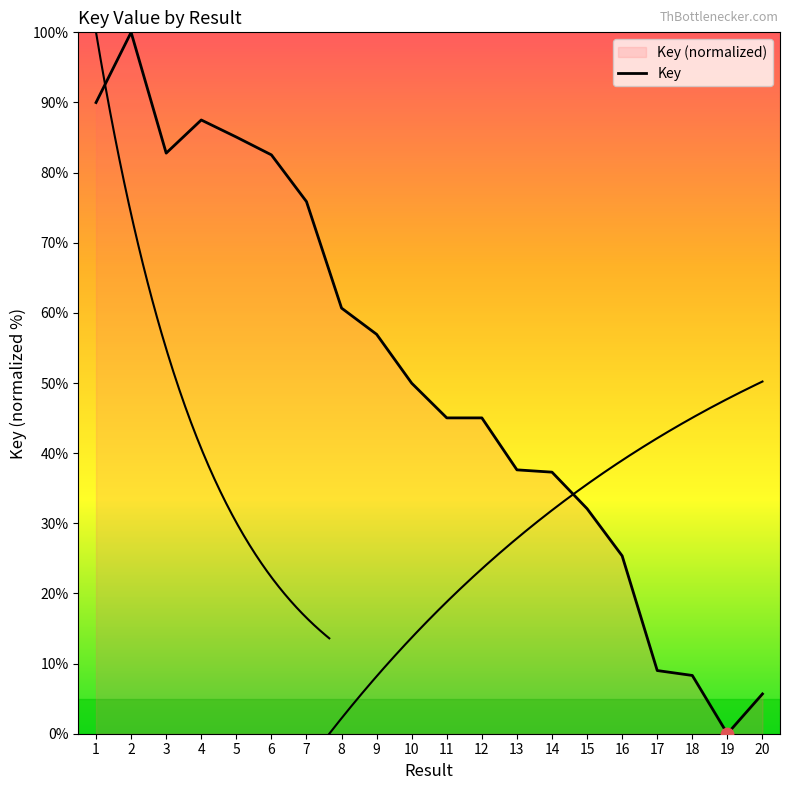

What is the change in value from 1 to 9?

-33.0